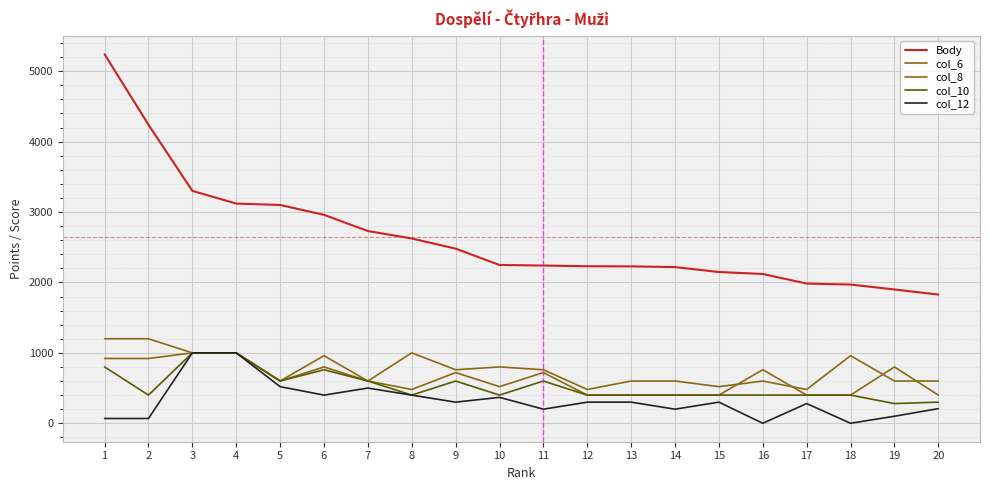

Which has a higher value, 1 or 18?

1